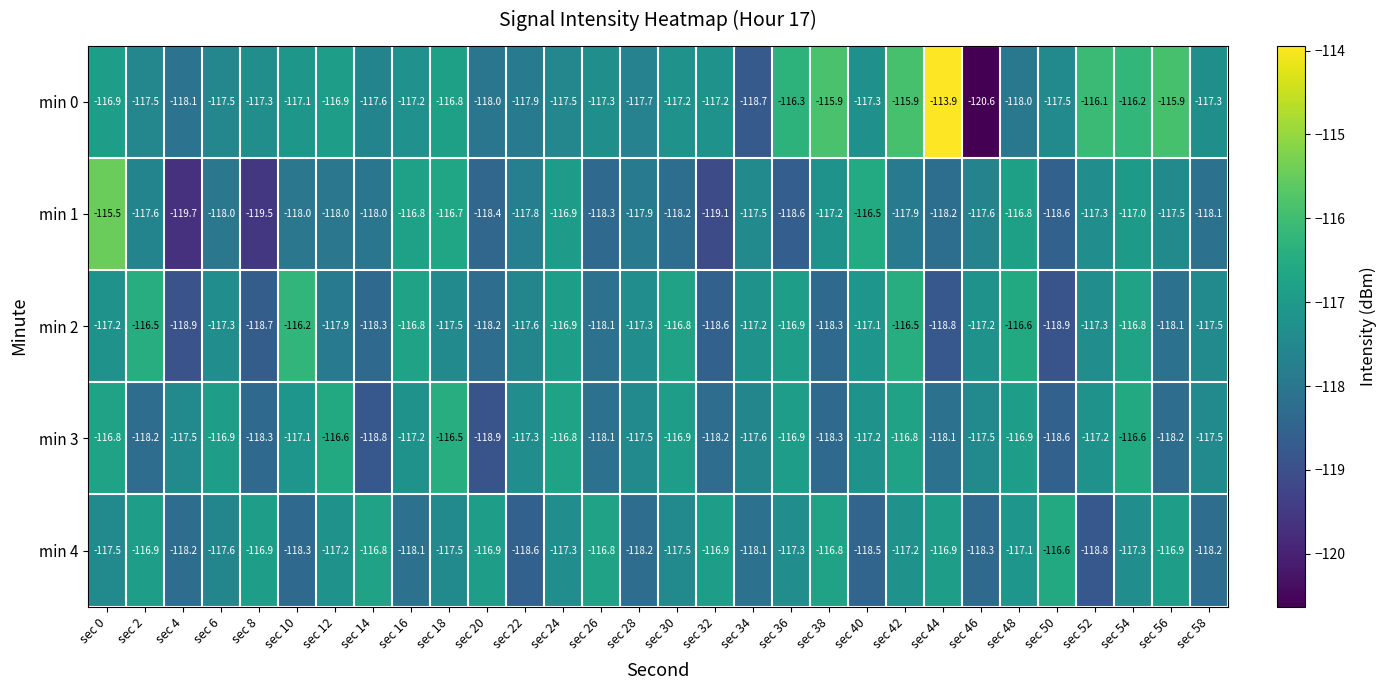

Which label corresponds to the smallest value in the chart?

sec 46